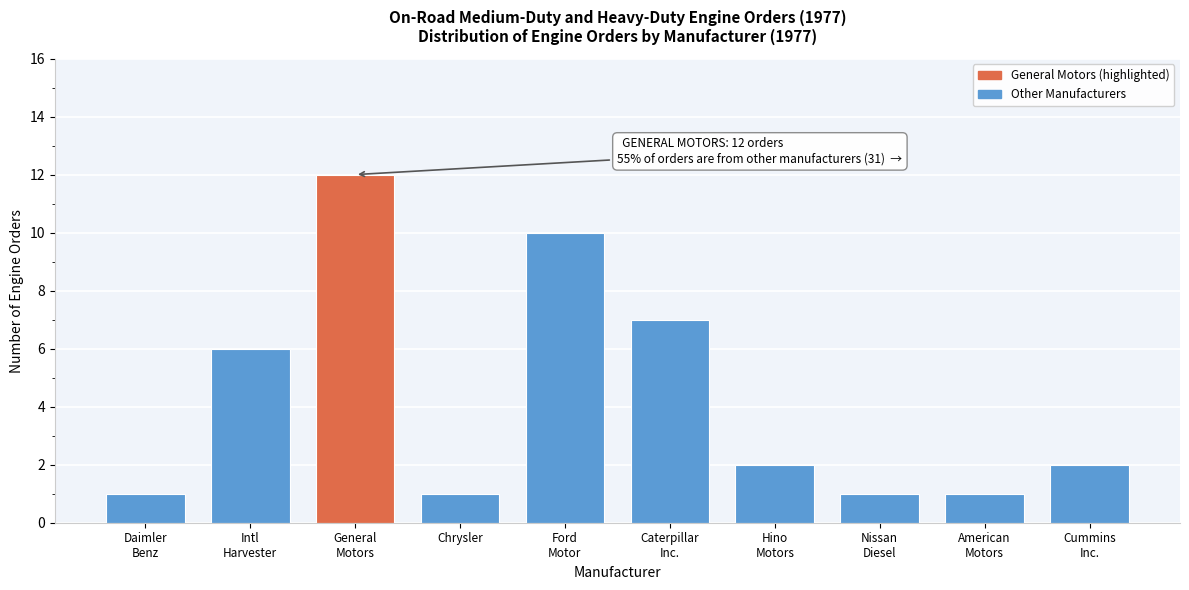

Reading left to right, list all the values displayed in this chart.

1	6	12	1	10	7	2	1	1	2